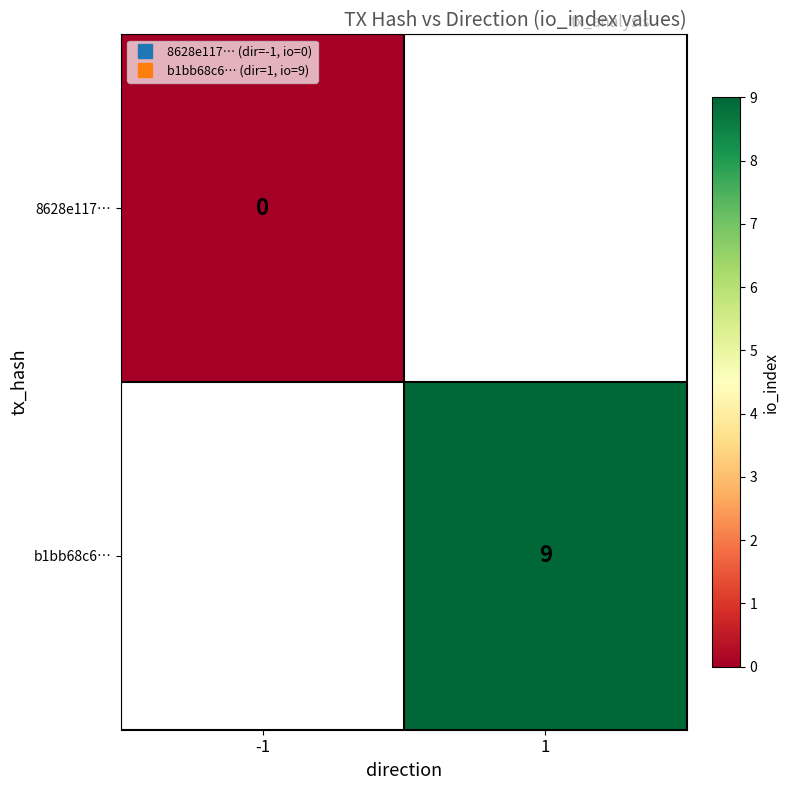

Is it true that b1bb68c6… equals 9.0 at 1?

True